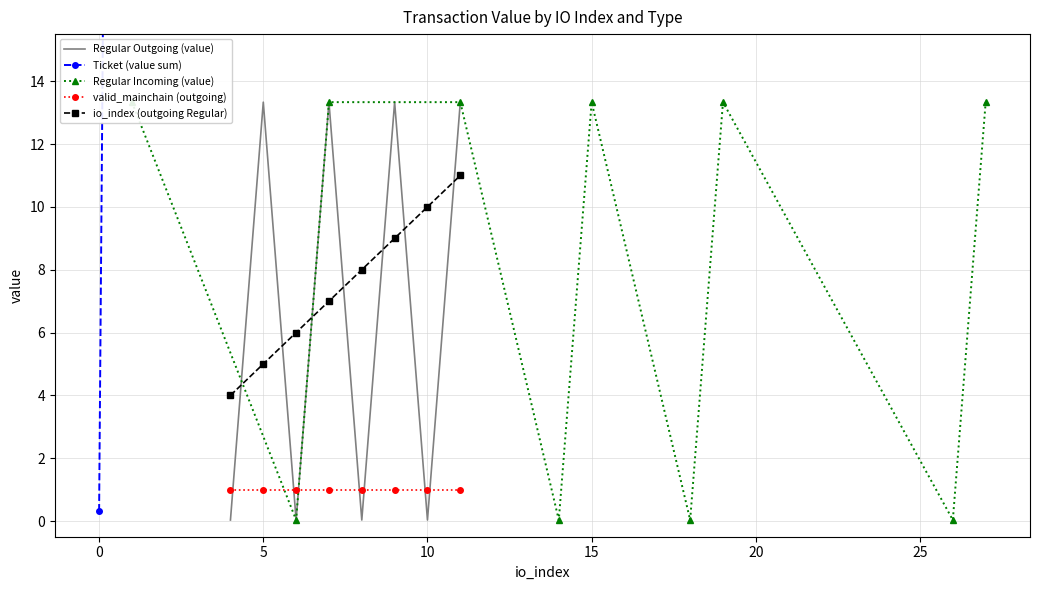

What is the maximum value for Regular Outgoing (value)?

13.3